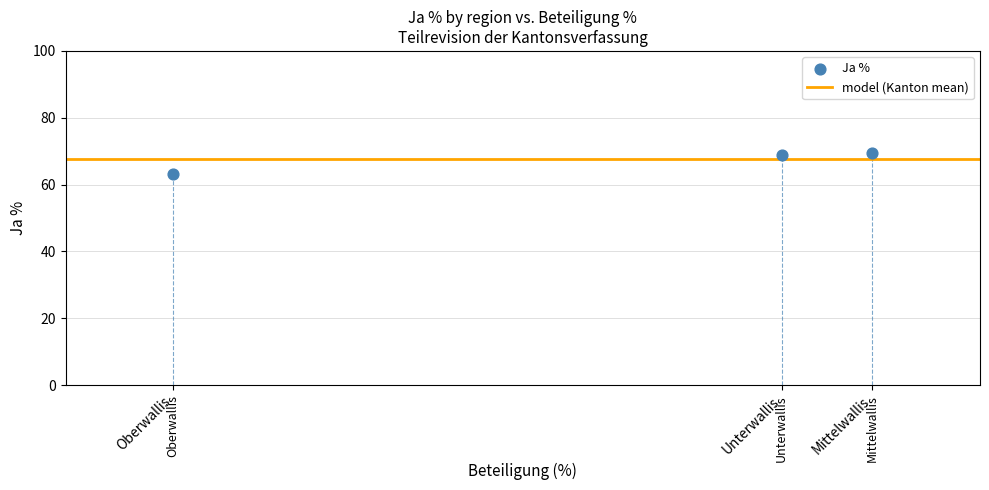

What is the range of Y values (max minus min)?

6.4